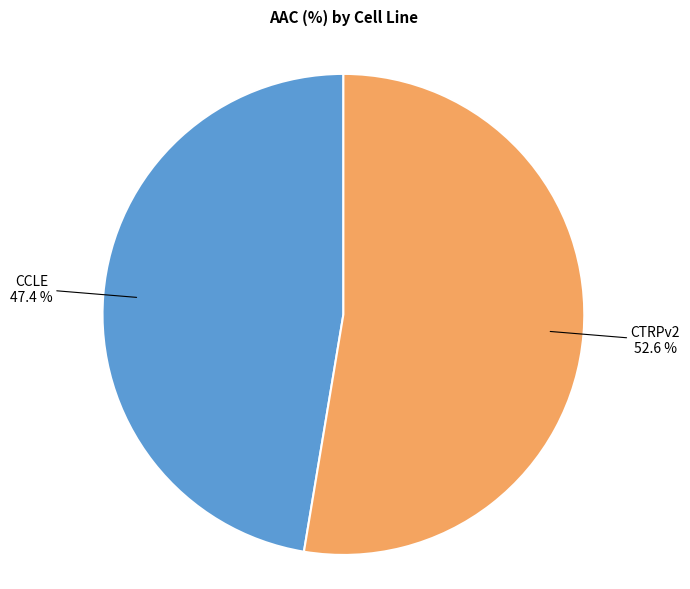

Rank the categories by value from highest to lowest.

CTRPv2, CCLE